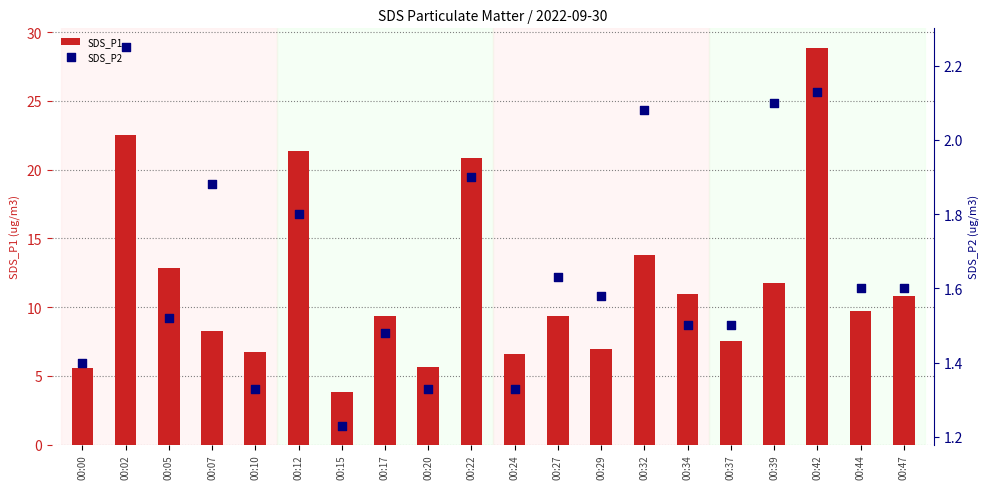

Which series has the largest Y range (max minus min)?

SDS_P1